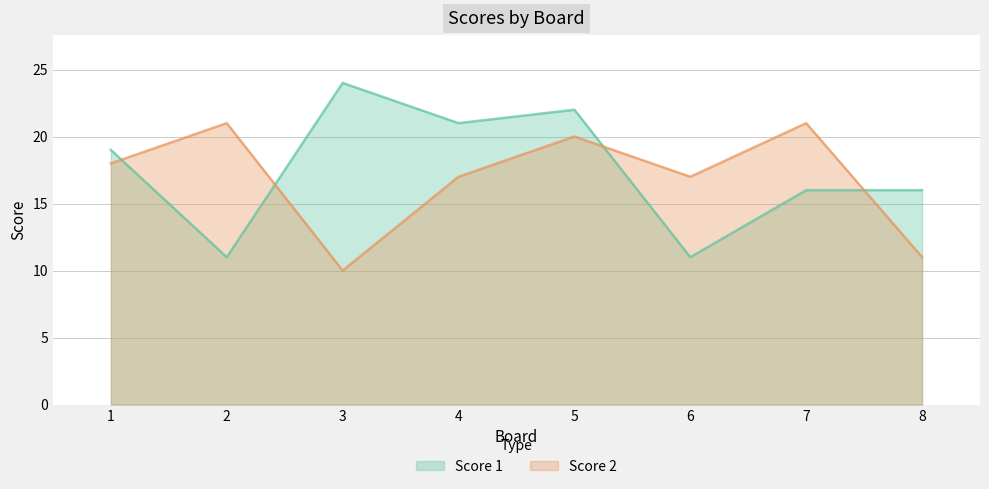

Which series has the largest total across all categories?

Score 1